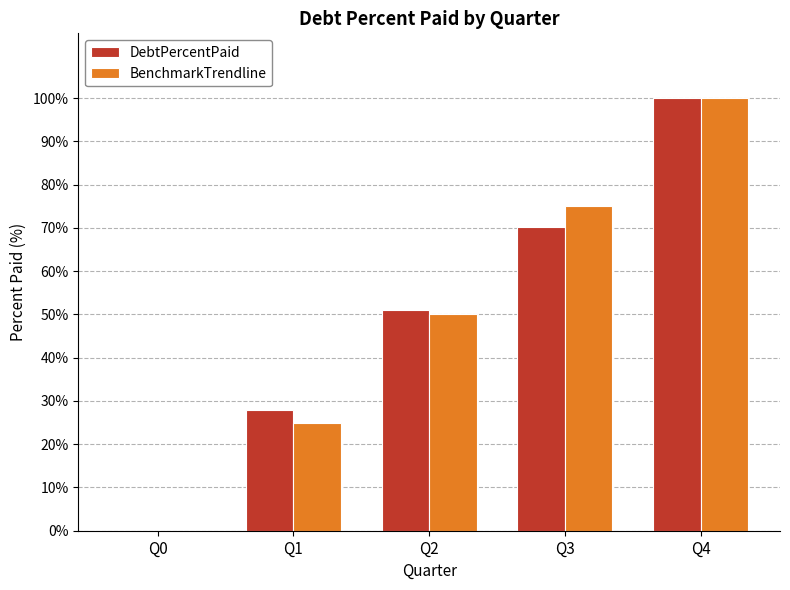

Reading right to left, extract all data points from this chart.

DebtPercentPaid: 100.0	70.3	50.9	27.9	0.0
BenchmarkTrendline: 100.0	75.0	50.0	25.0	0.0